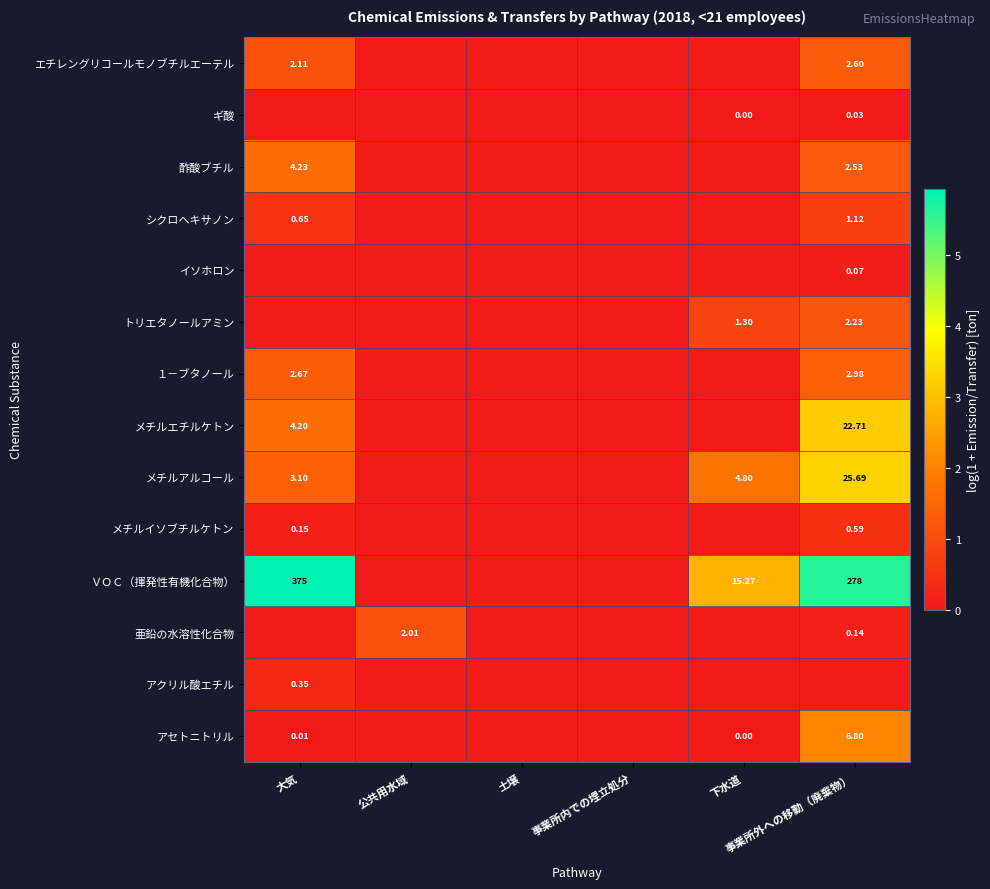

True or false: 酢酸ブチル has a value of 1.1 at 下水道.

False